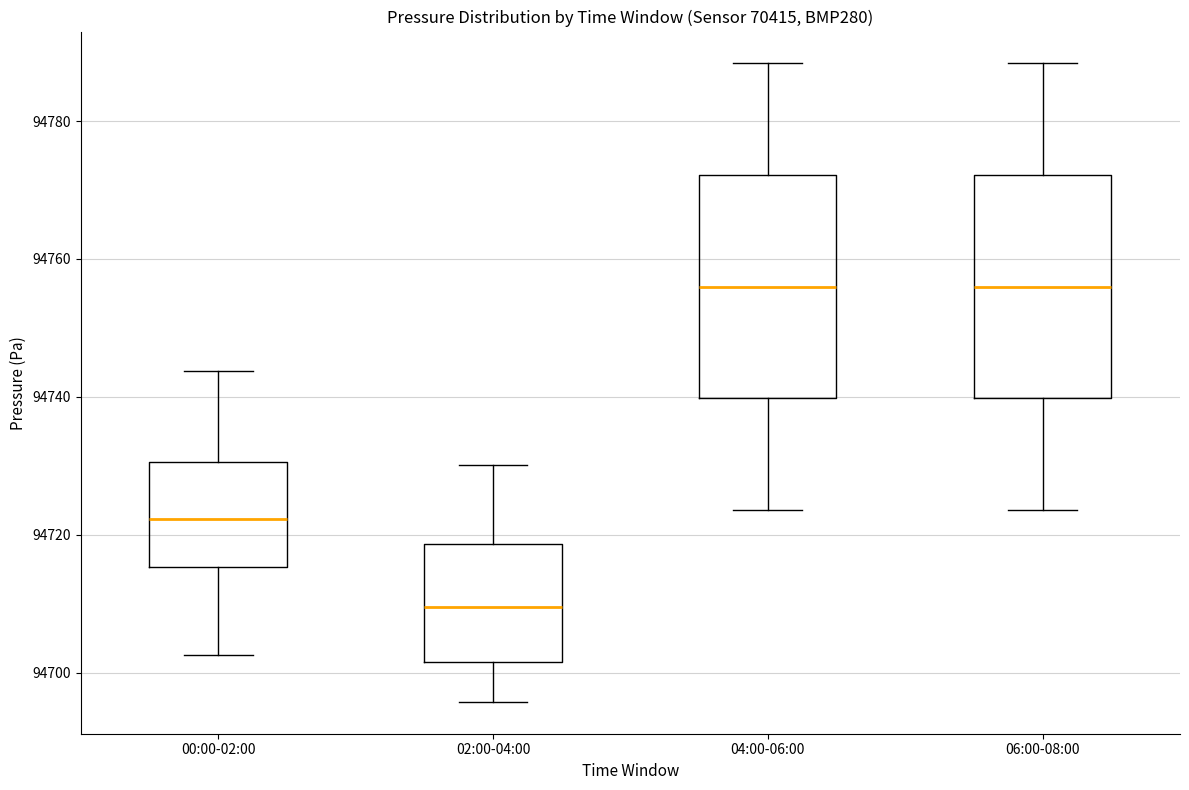

Reading left to right, read every box against the y-axis: the position of its median line, the range the box covers, and the ends of its whiskers. The values are not printed on the chart, so give them approximately, as read against the axis.

00:00-02:00: median 94722, box 94716 to 94730, whiskers 94702 to 94744
02:00-04:00: median 94710, box 94702 to 94718, whiskers 94696 to 94730
04:00-06:00: median 94756, box 94740 to 94772, whiskers 94724 to 94788
06:00-08:00: median 94756, box 94740 to 94772, whiskers 94724 to 94788